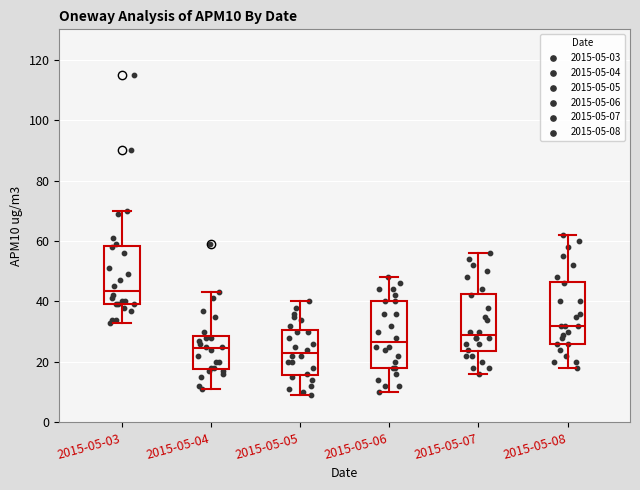

Where does the median line of the box for 2015-05-07 sit on the y-axis? The values are not printed on the chart, so give them approximately, as read against the axis.

30